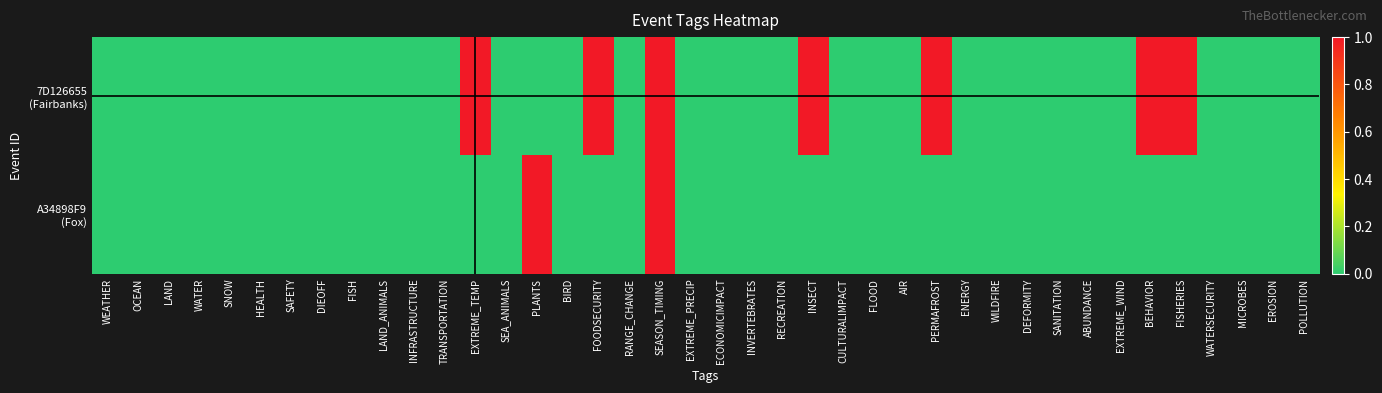

List the series in order of their peak value, lowest first.

7D126655 (Fairbanks), A34898F9 (Fox)